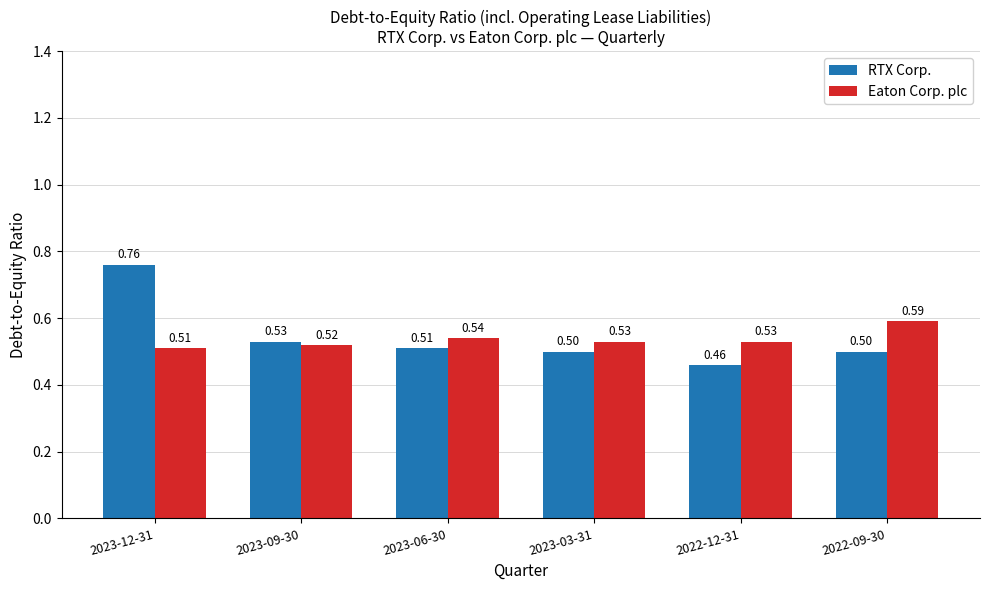

What is the lowest value of the Eaton Corp. plc series?

0.5